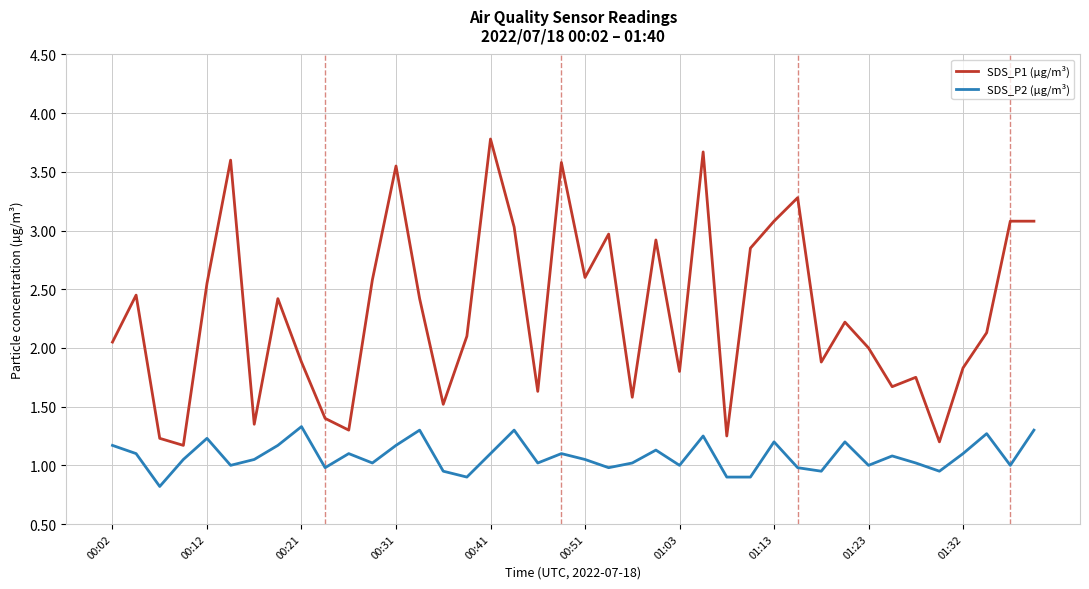

How many lines are shown in the chart?

2